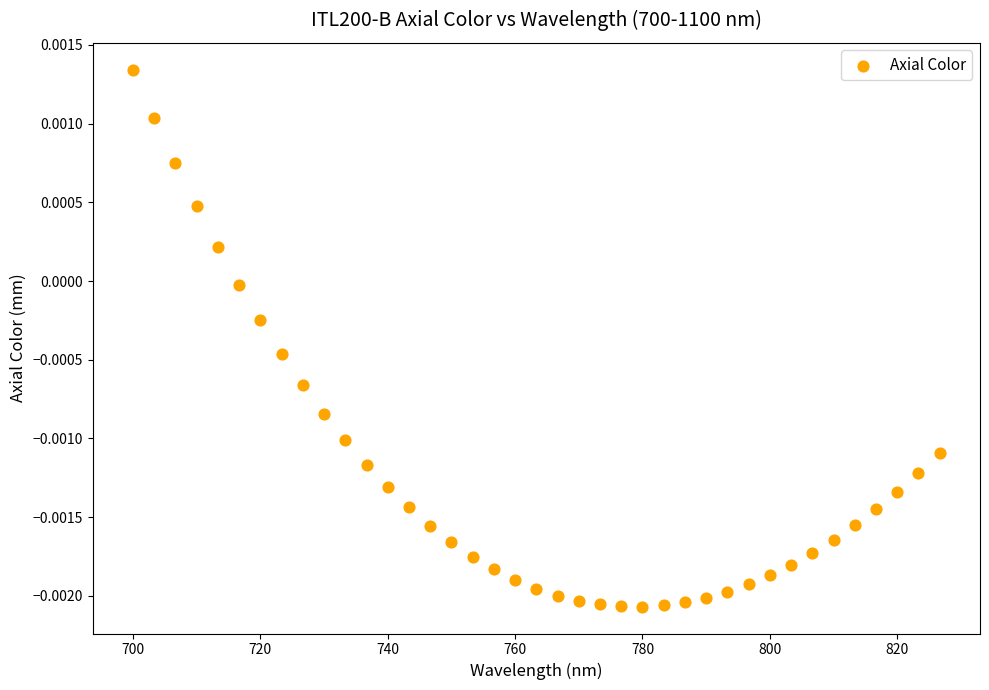

What is the range of X values (max minus min)?

126.7